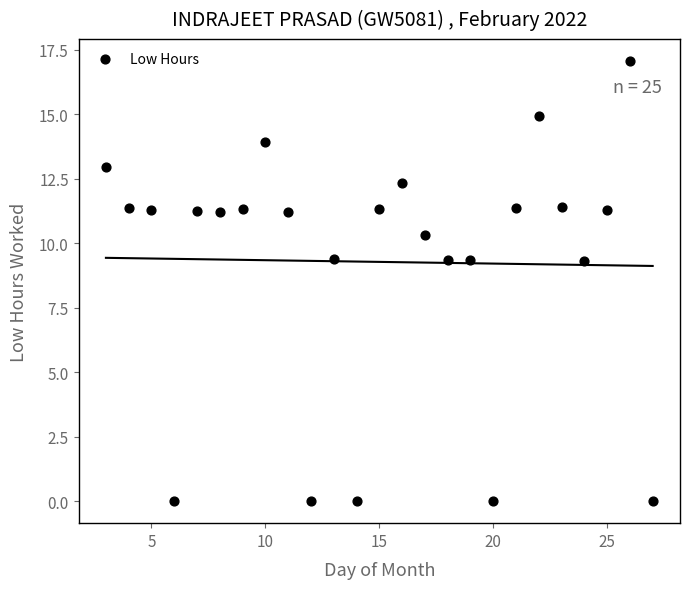

What is the range of Y values (max minus min)?

17.1